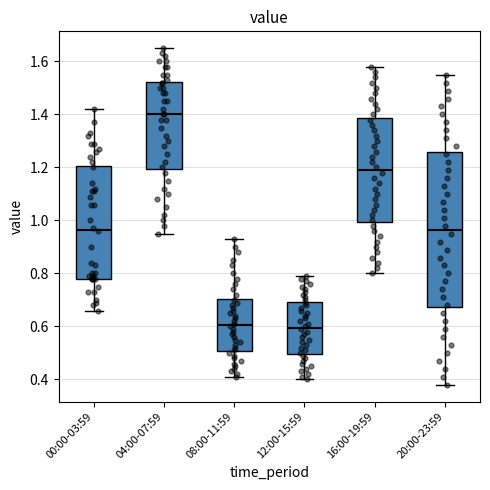

Which box is the tallest, from its lower edge to its upper edge?

20:00-23:59